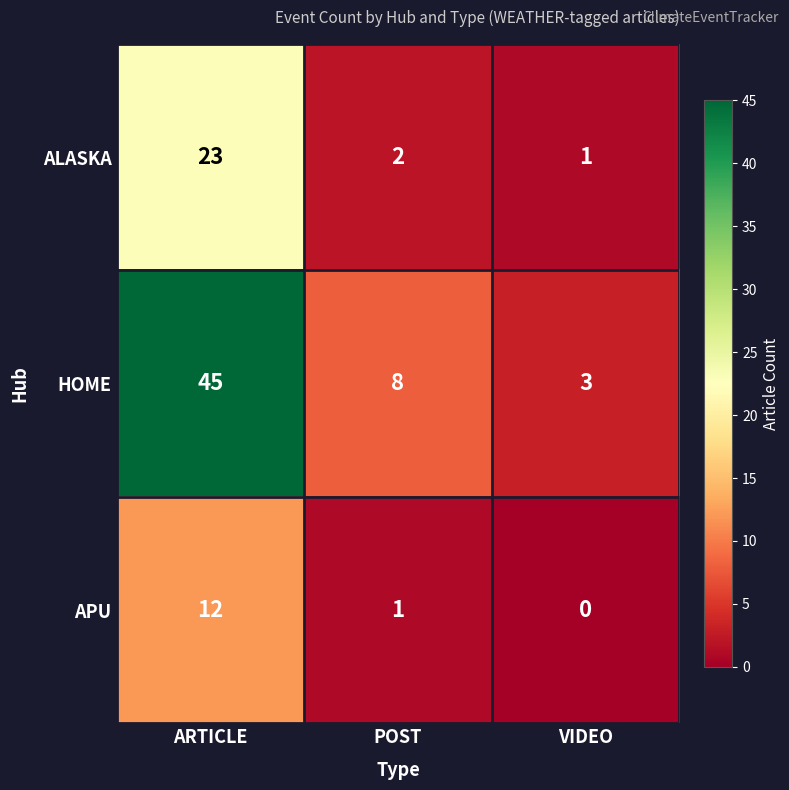

Reading right to left, list all the values displayed in this chart.

ALASKA: 1	2	23
HOME: 3	8	45
APU: 0	1	12